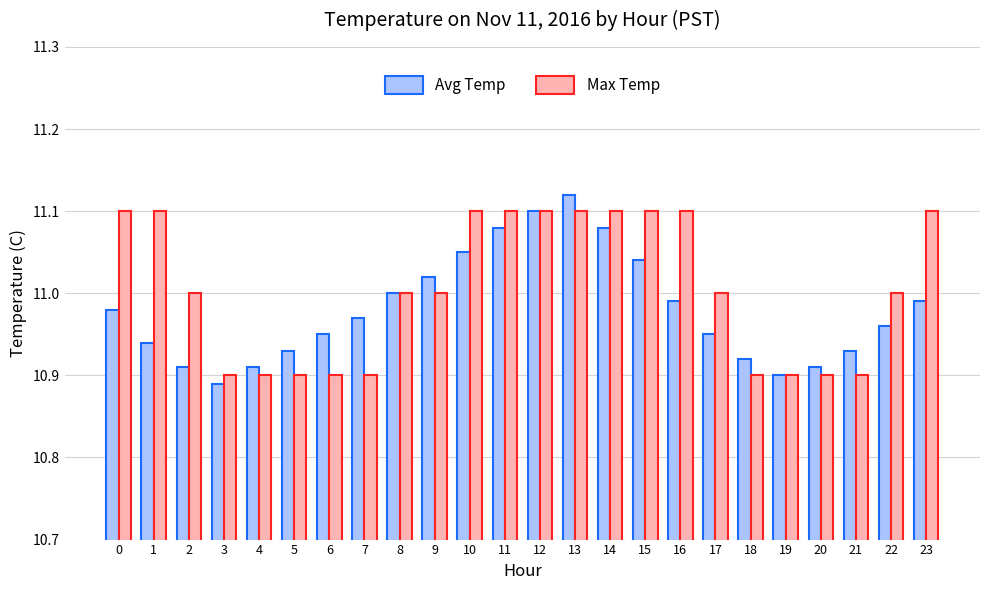

Which series has the largest total across all categories?

Max Temp